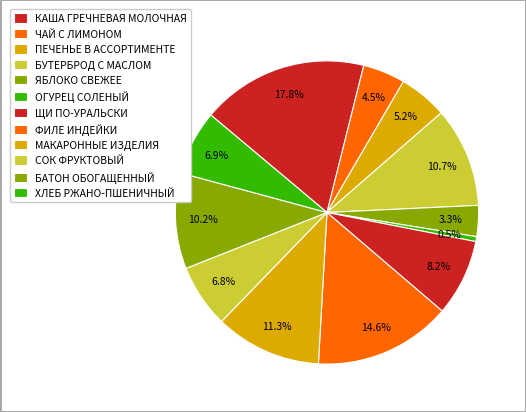

What percentage is the ОГУРЕЦ СОЛЕНЫЙ slice, to the nearest percent?

1%